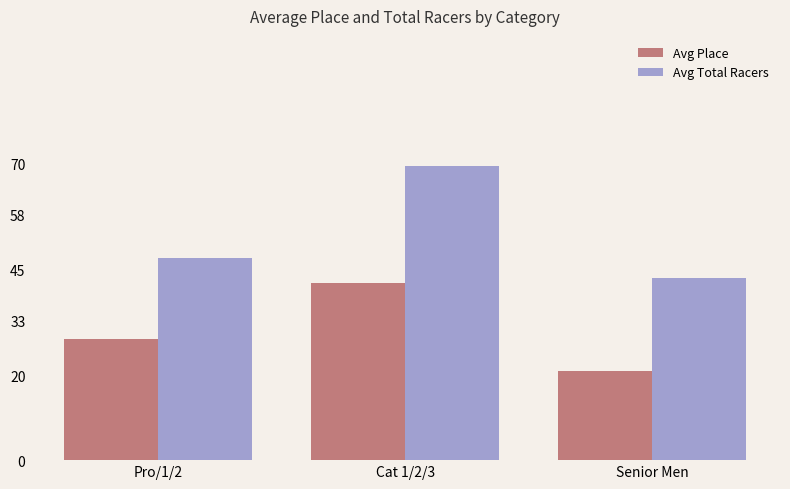

What is the difference between the maximum and minimum values in the Avg Place series?

20.7